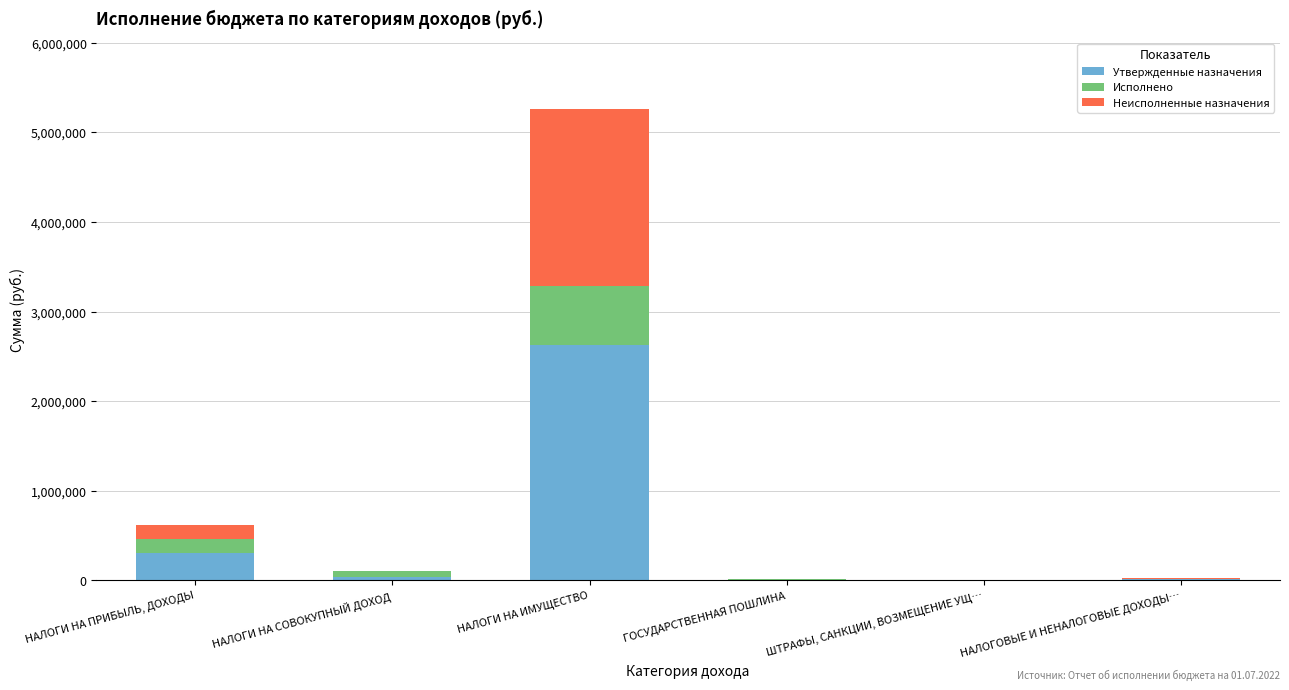

At which label is Утвержденные назначения closest to 1317000?

НАЛОГИ НА ПРИБЫЛЬ, ДОХОДЫ